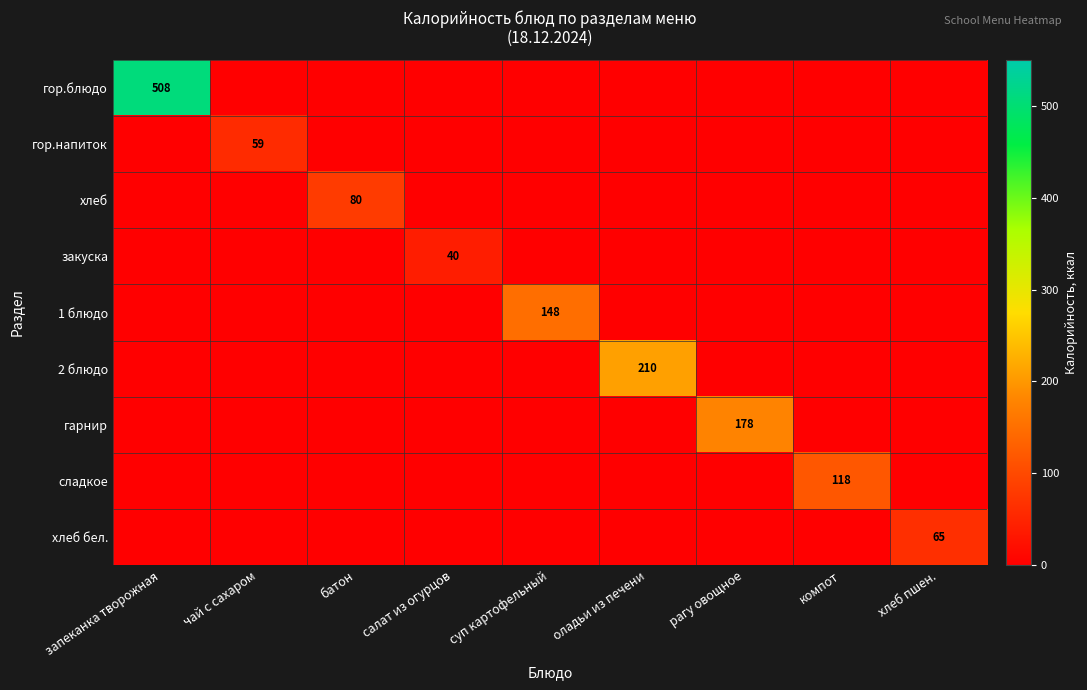

What is the total value across all series at компот?

118.0